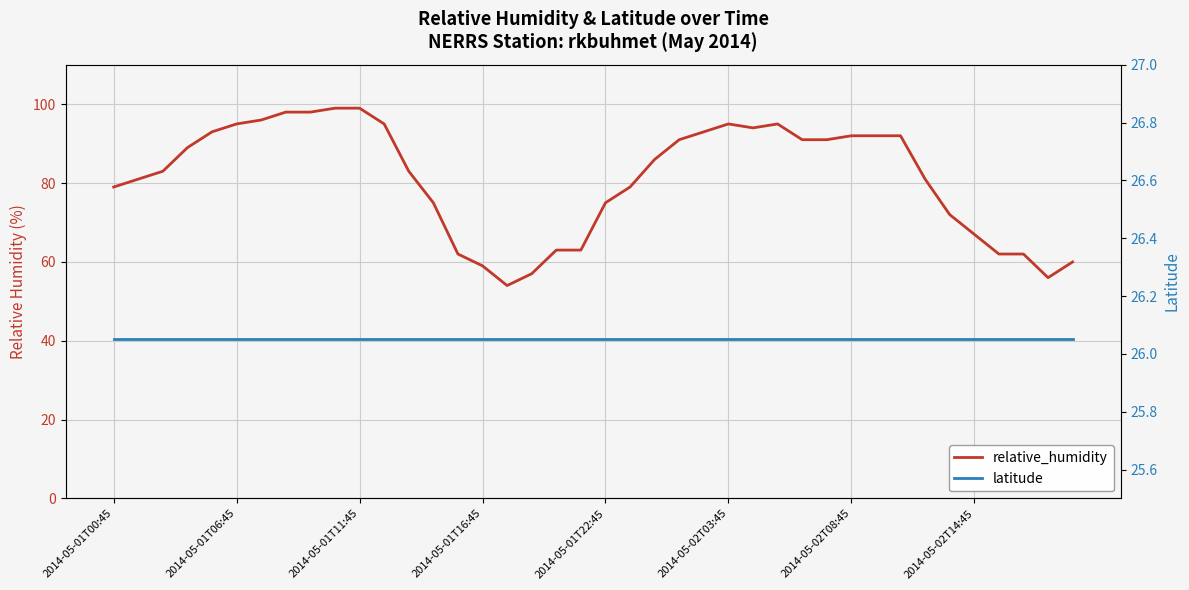

What is the average value of the relative_humidity series?

81.2